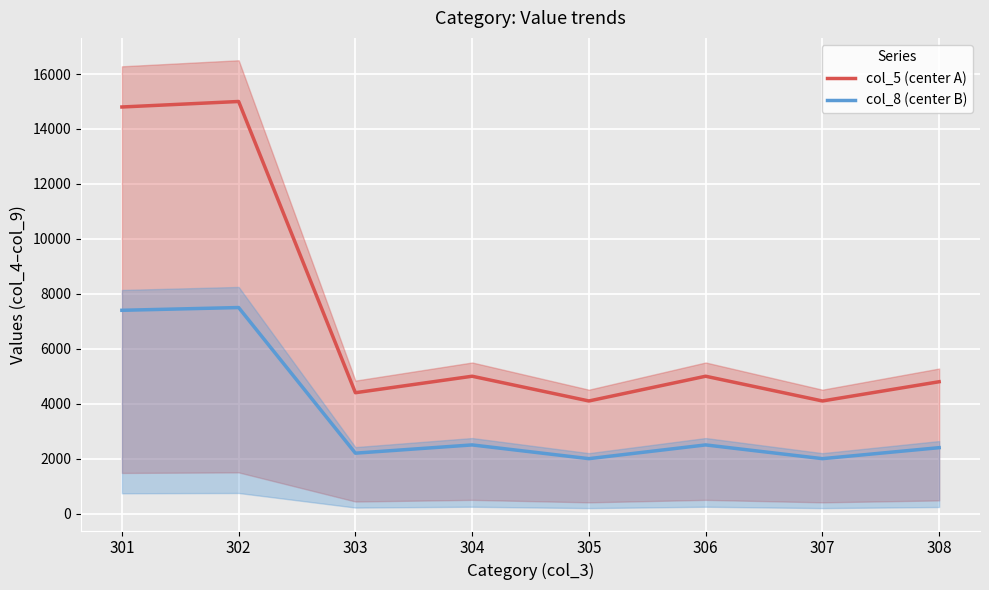

True or false: col_5 (center A) and col_8 (center B) intersect in this chart.

False